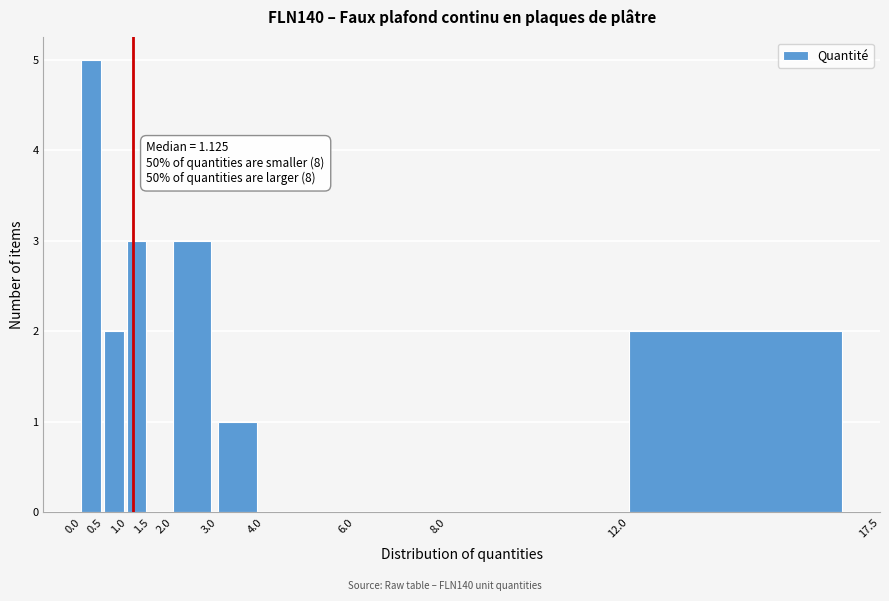

Which range on the x-axis has the tallest bar?

0.0 to 0.5